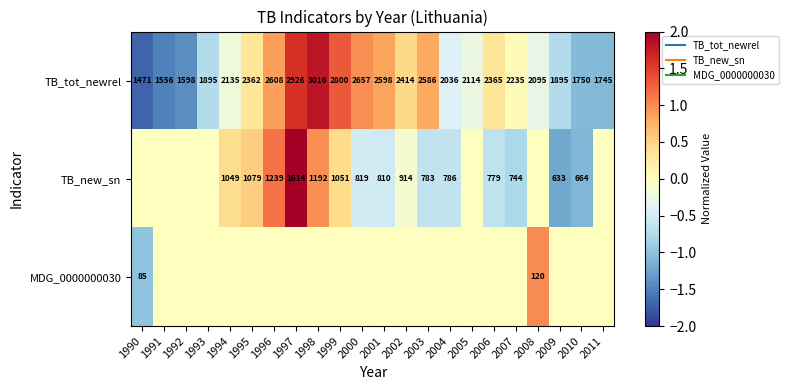

True or false: TB_tot_newrel has a value of 1.0 at 2000.

True